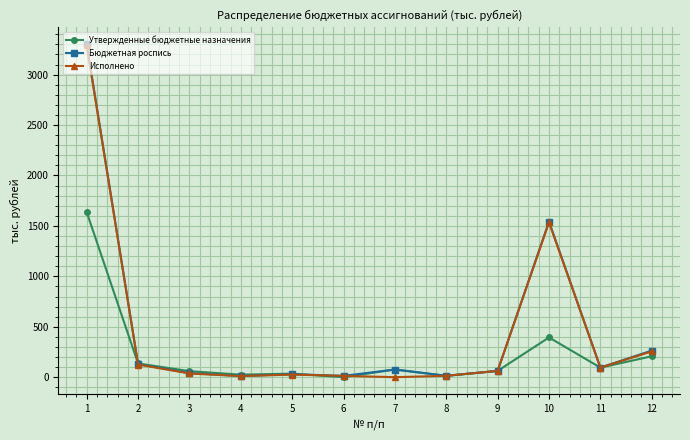

How many lines are shown in the chart?

3